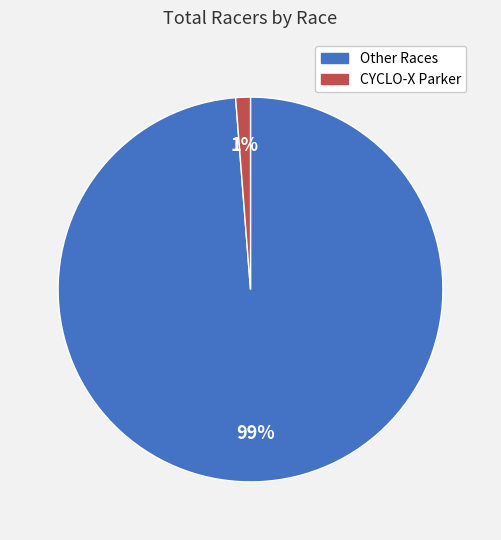

How many segments does this pie chart have?

2